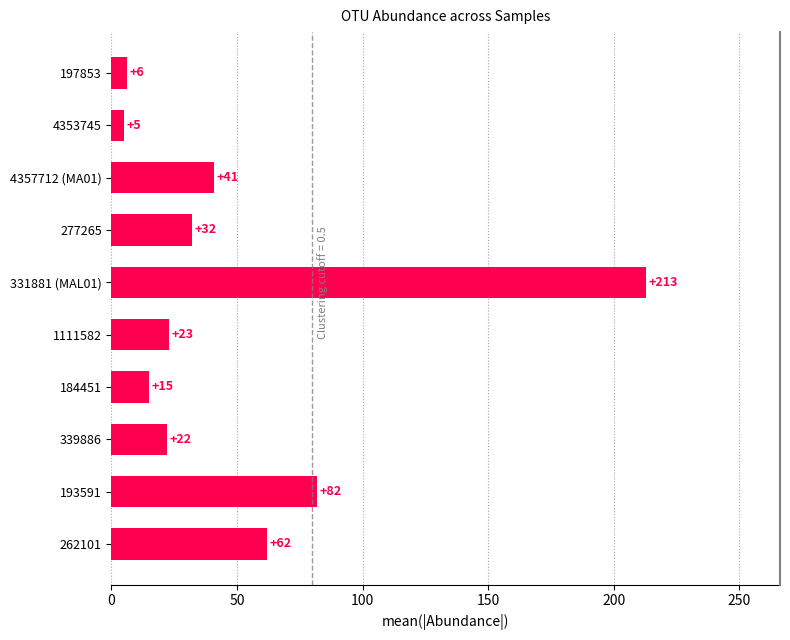

Reading left to right, extract all data points from this chart.

62	82	22	15	23	213	32	41	5	6